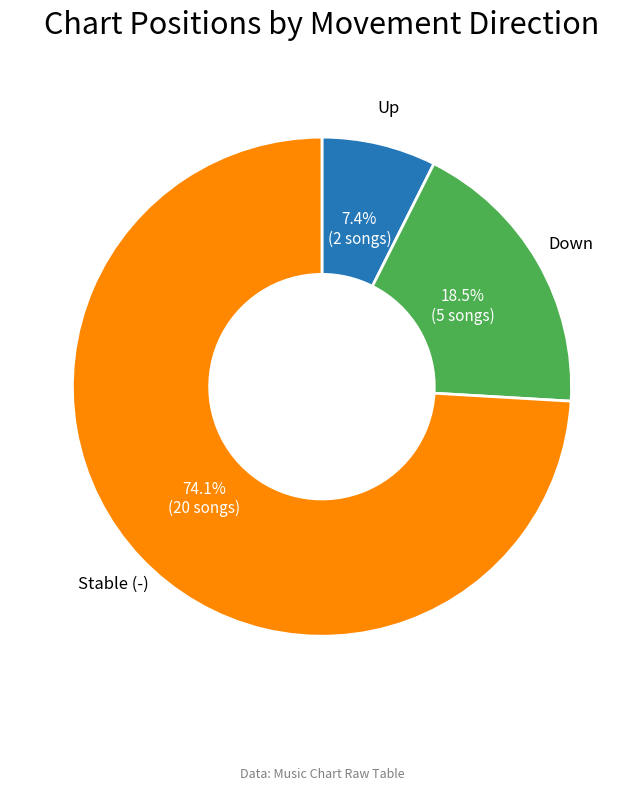

Count the number of slices in the pie.

3